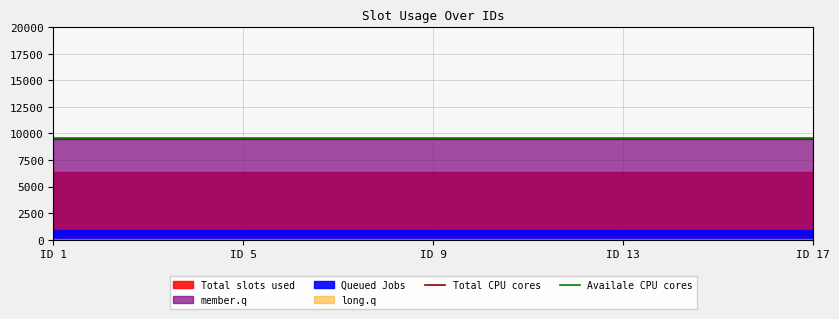

At which label does Total CPU cores reach its peak?

ID 1